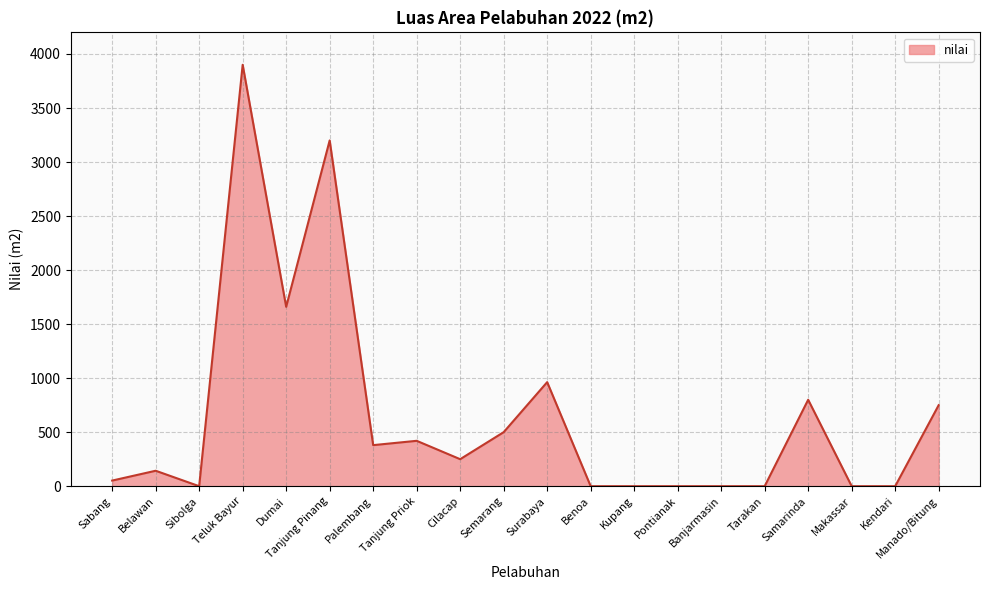

What position from the left is Semarang?

10